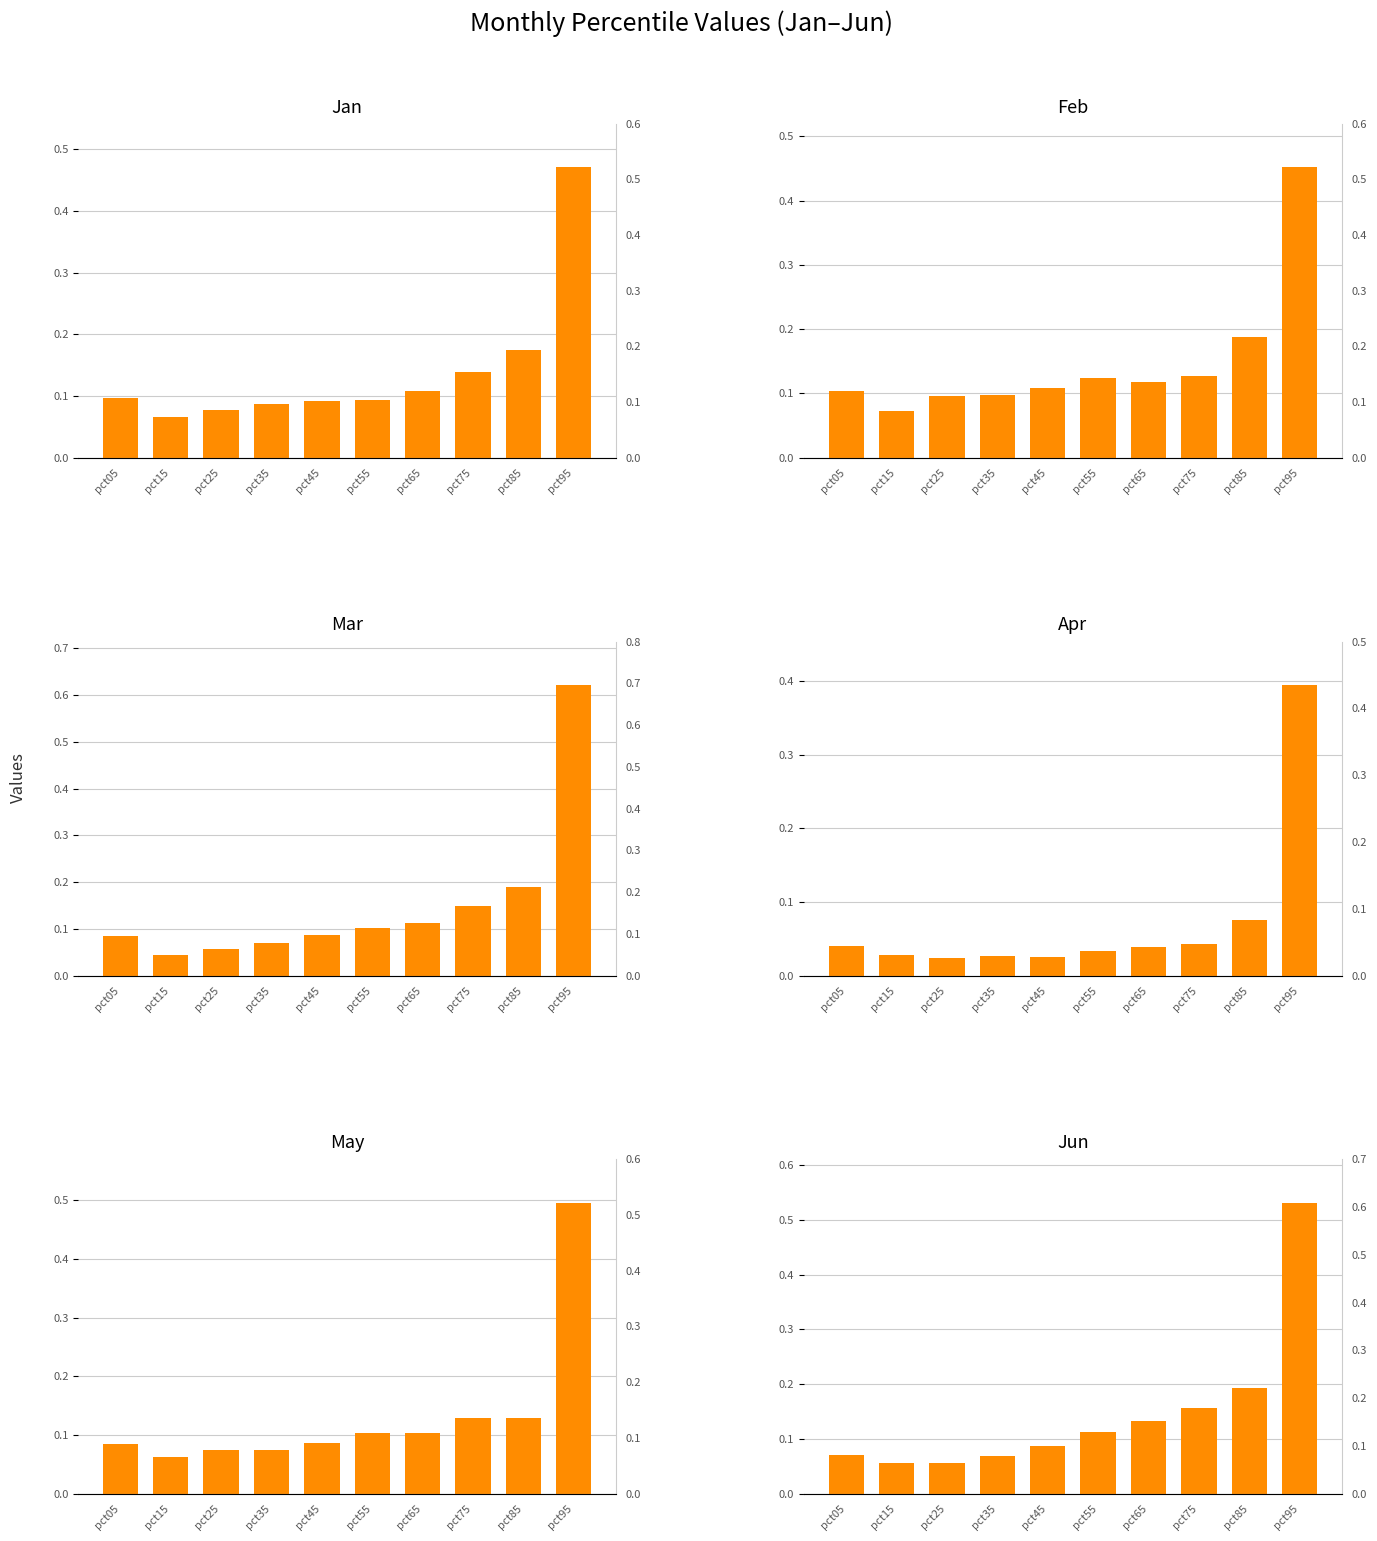

Reading left to right, list all the values displayed in this chart.

Jan: pct05=0.1	pct15=0.1	pct25=0.1	pct35=0.1	pct45=0.1	pct55=0.1	pct65=0.1	pct75=0.1	pct85=0.2	pct95=0.5
Feb: pct05=0.1	pct15=0.1	pct25=0.1	pct35=0.1	pct45=0.1	pct55=0.1	pct65=0.1	pct75=0.1	pct85=0.2	pct95=0.5
Mar: pct05=0.1	pct15=0.0	pct25=0.1	pct35=0.1	pct45=0.1	pct55=0.1	pct65=0.1	pct75=0.1	pct85=0.2	pct95=0.6
Apr: pct05=0.0	pct15=0.0	pct25=0.0	pct35=0.0	pct45=0.0	pct55=0.0	pct65=0.0	pct75=0.0	pct85=0.1	pct95=0.4
May: pct05=0.1	pct15=0.1	pct25=0.1	pct35=0.1	pct45=0.1	pct55=0.1	pct65=0.1	pct75=0.1	pct85=0.1	pct95=0.5
Jun: pct05=0.1	pct15=0.1	pct25=0.1	pct35=0.1	pct45=0.1	pct55=0.1	pct65=0.1	pct75=0.2	pct85=0.2	pct95=0.5